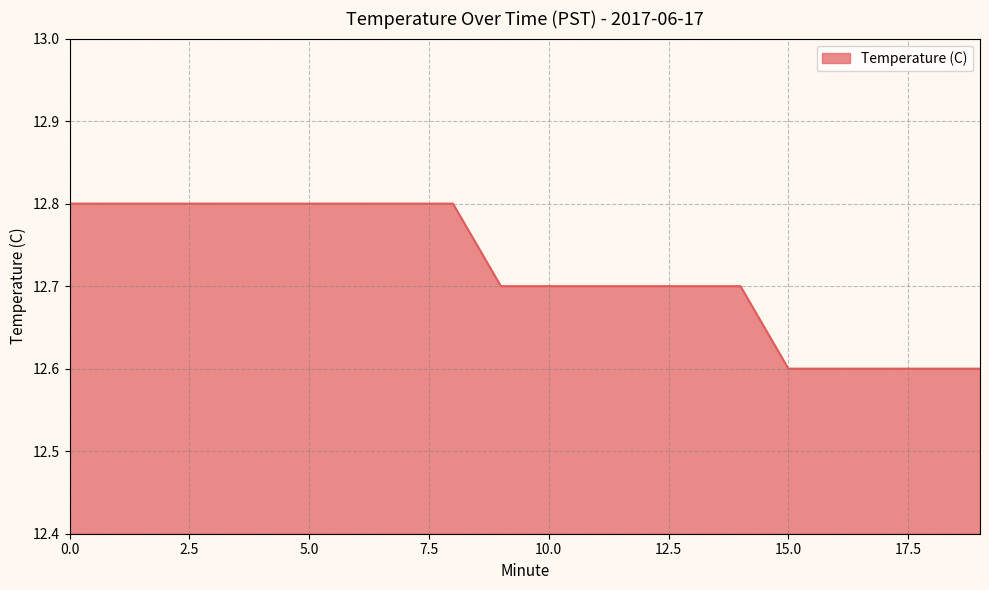

Does the chart have visible grid lines?

Yes